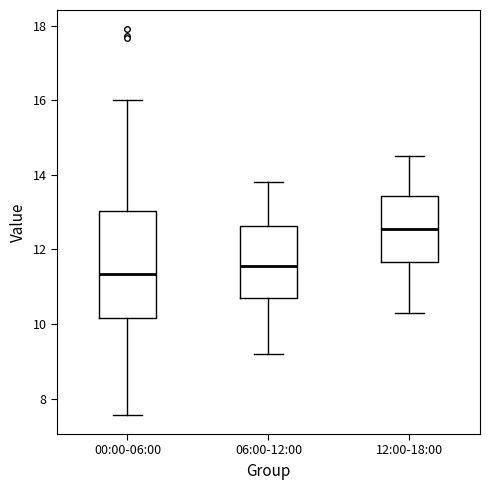

Reading left to right, read every box against the y-axis: the position of its median line, the range the box covers, and the ends of its whiskers. The values are not printed on the chart, so give them approximately, as read against the axis.

00:00-06:00: median 11.4, box 10.2 to 13.0, whiskers 7.6 to 16.0
06:00-12:00: median 11.6, box 10.8 to 12.6, whiskers 9.2 to 13.8
12:00-18:00: median 12.6, box 11.6 to 13.4, whiskers 10.4 to 14.6